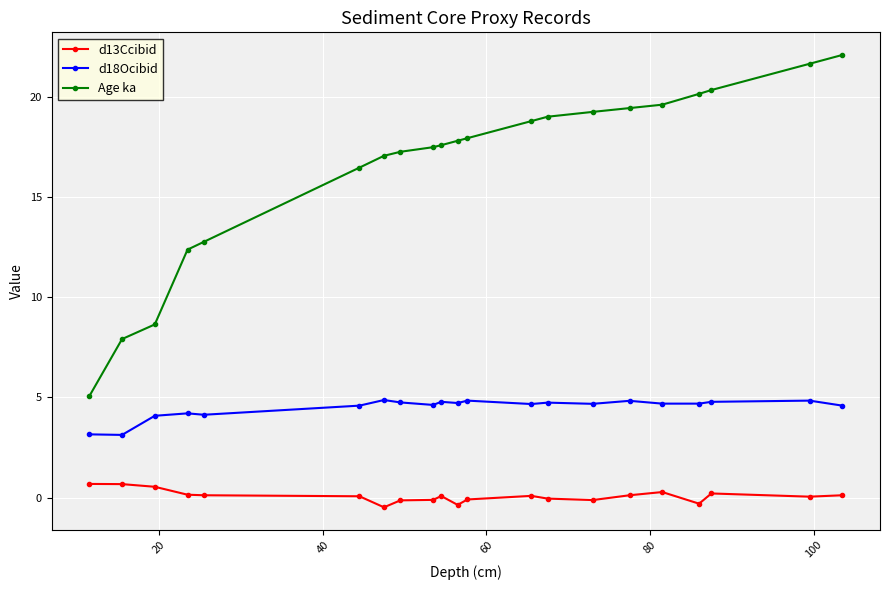

Does the chart have visible grid lines?

Yes